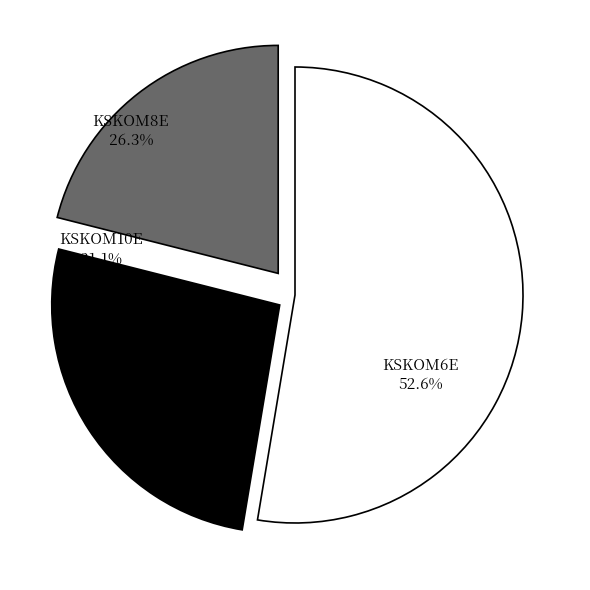

What percentage is the KSKOM8E slice, to the nearest percent?

26%